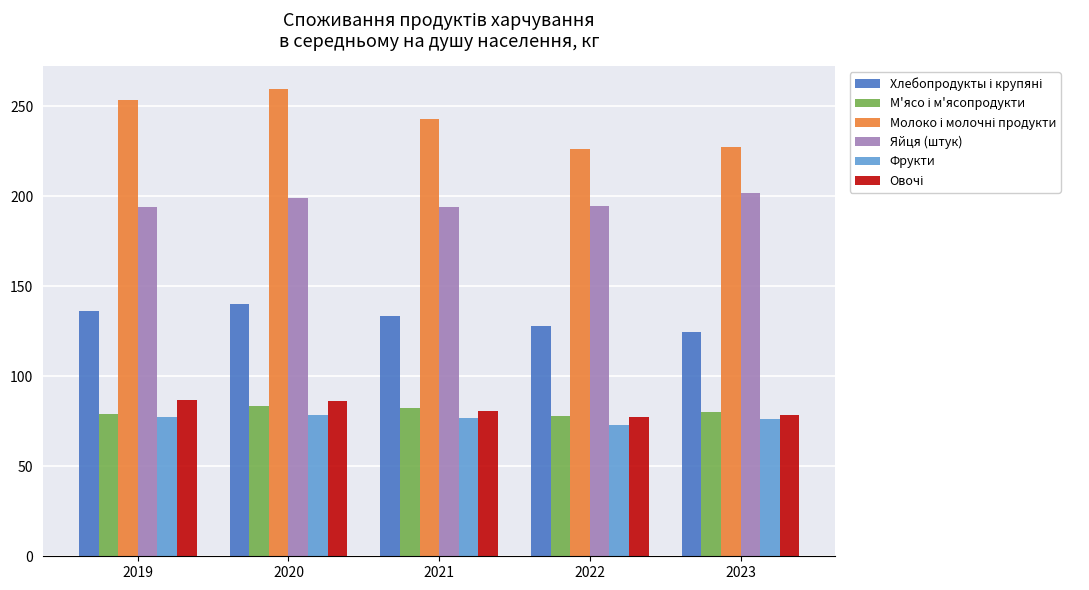

What is the total value across all series at 2021?

810.6